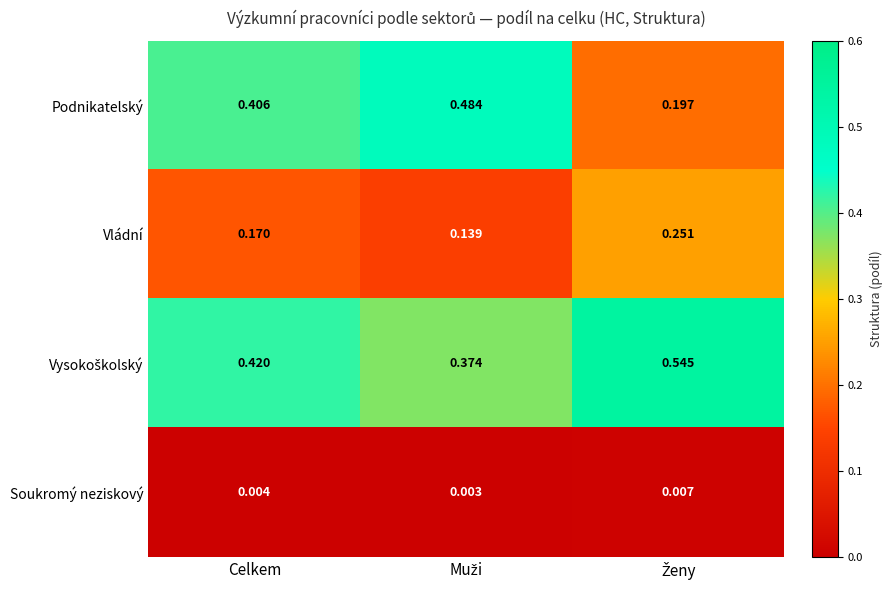

What is the difference between the highest and lowest values at Celkem?

0.4